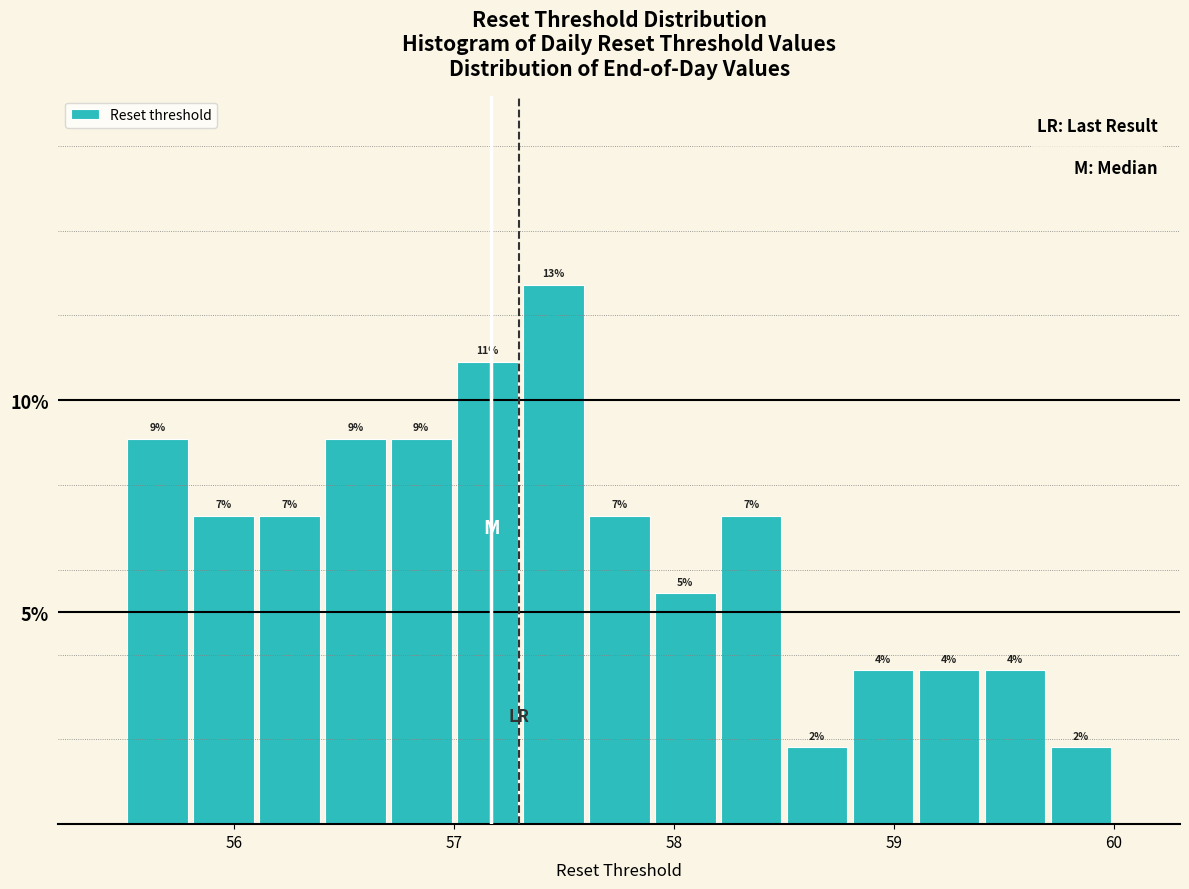

Read against the x-axis, roughly where is the centre of the tallest bar?

57.5